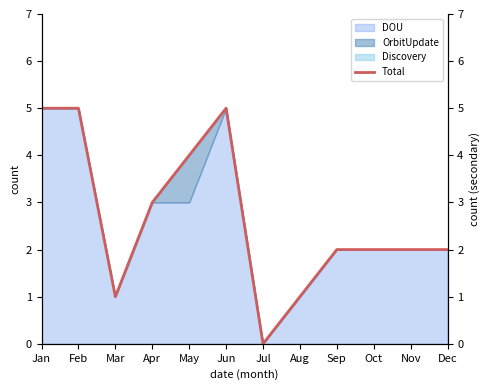

True or false: the data has more than 2 interior local peaks.

False